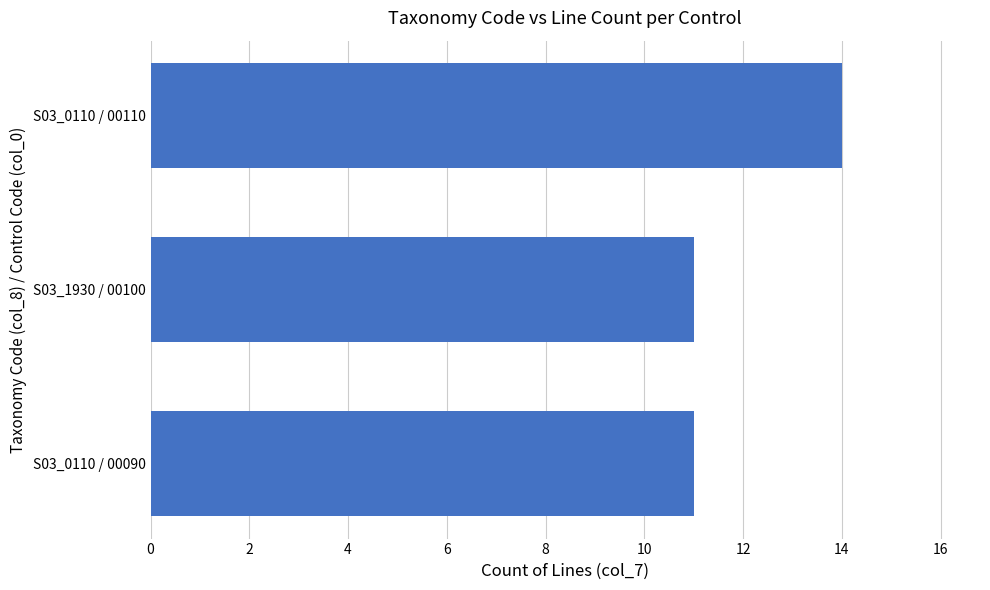

What is the average value?

12